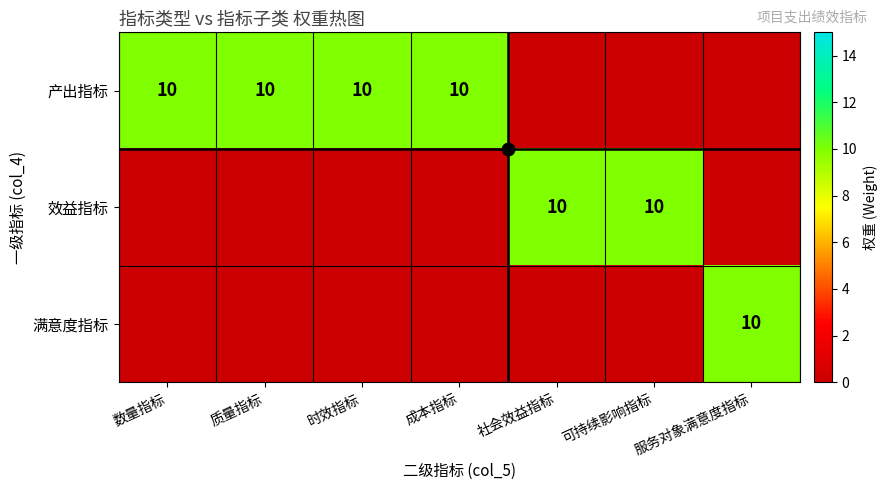

Where is 效益指标 nearest to the value 5?

数量指标